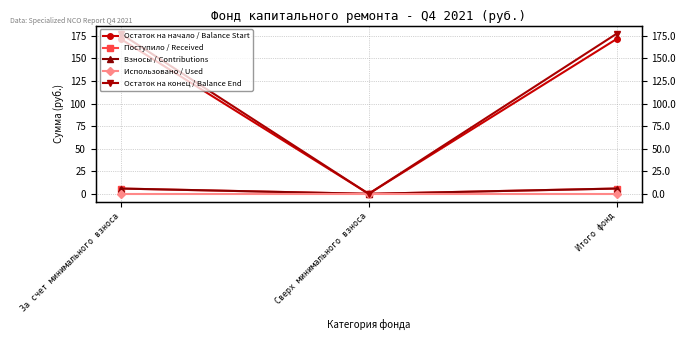

Which series has the largest total across all categories?

Остаток на конец / Balance End